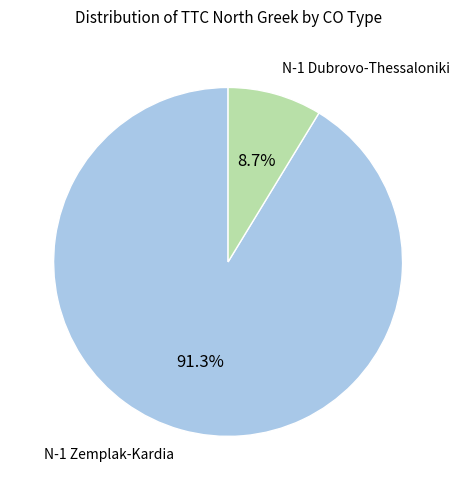

Count the number of slices in the pie.

2